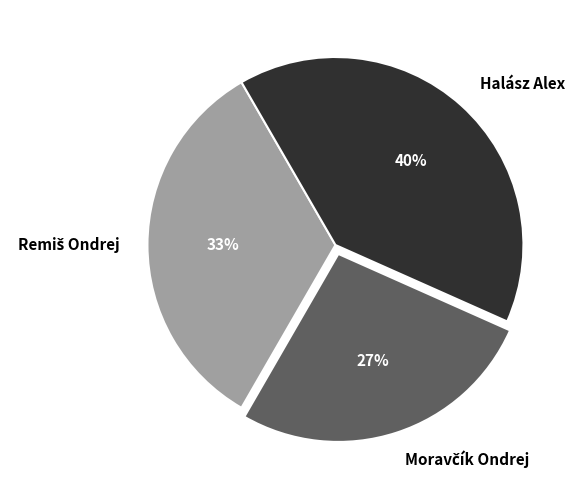

To the nearest percent, what is the difference between the largest and smallest slice percentages?

13%